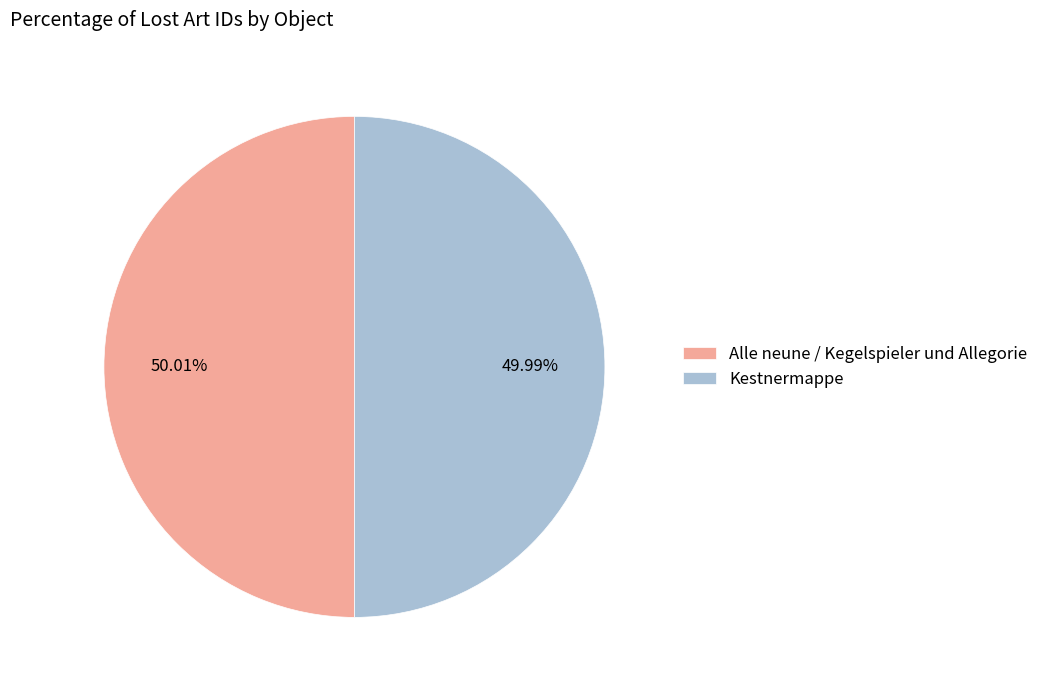

How many slices are in this pie chart?

2